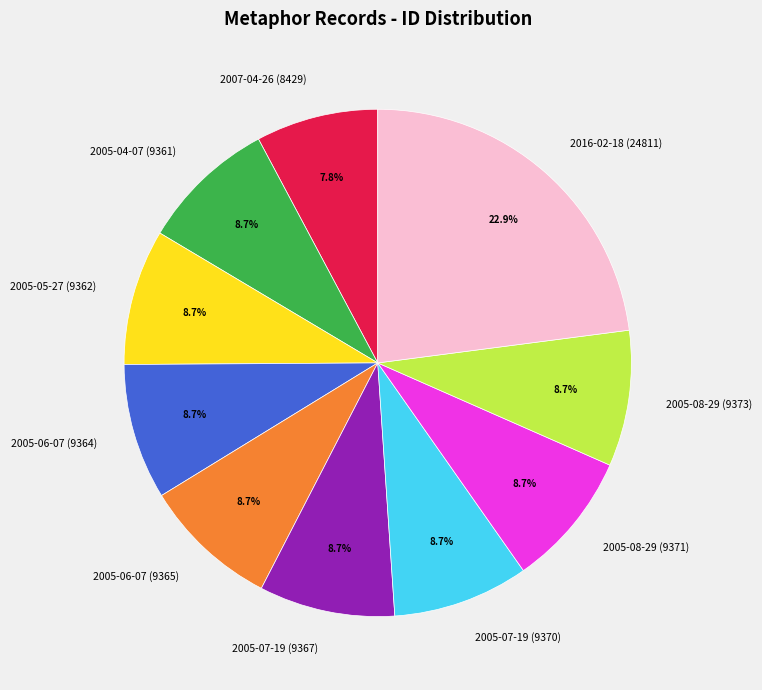

Combined, do 2016-02-18 (24811) and 2005-07-19 (9370) account for over 50%?

No